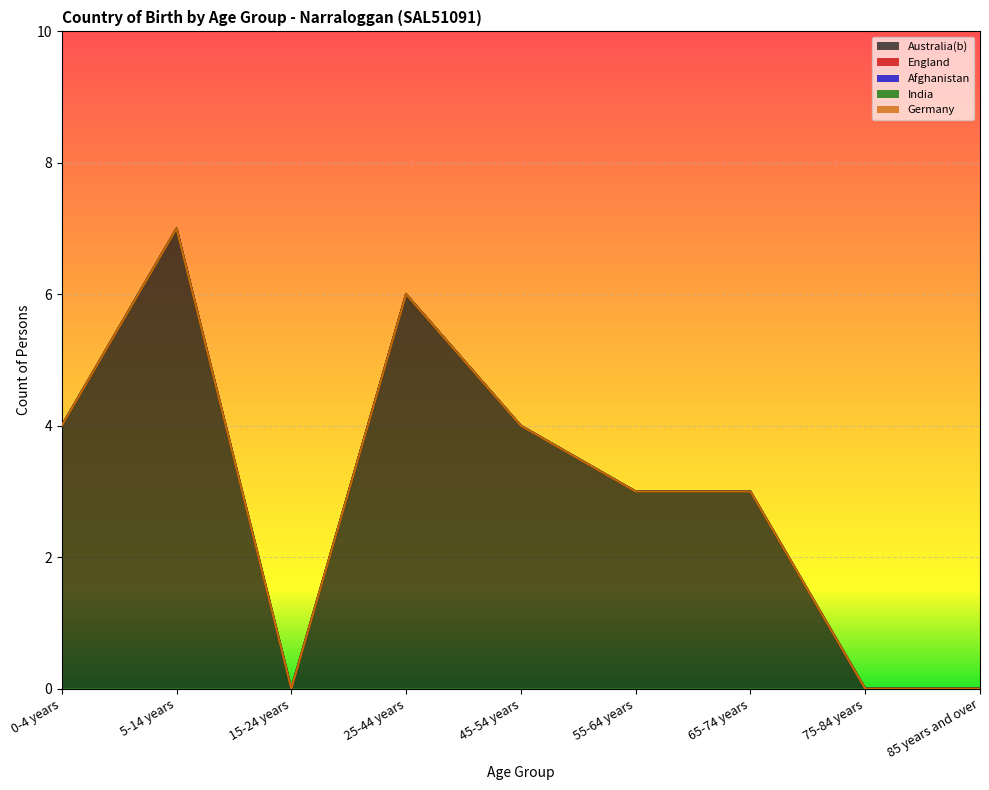

What are all the series names shown in the legend?

Australia(b), England, Afghanistan, India, Germany